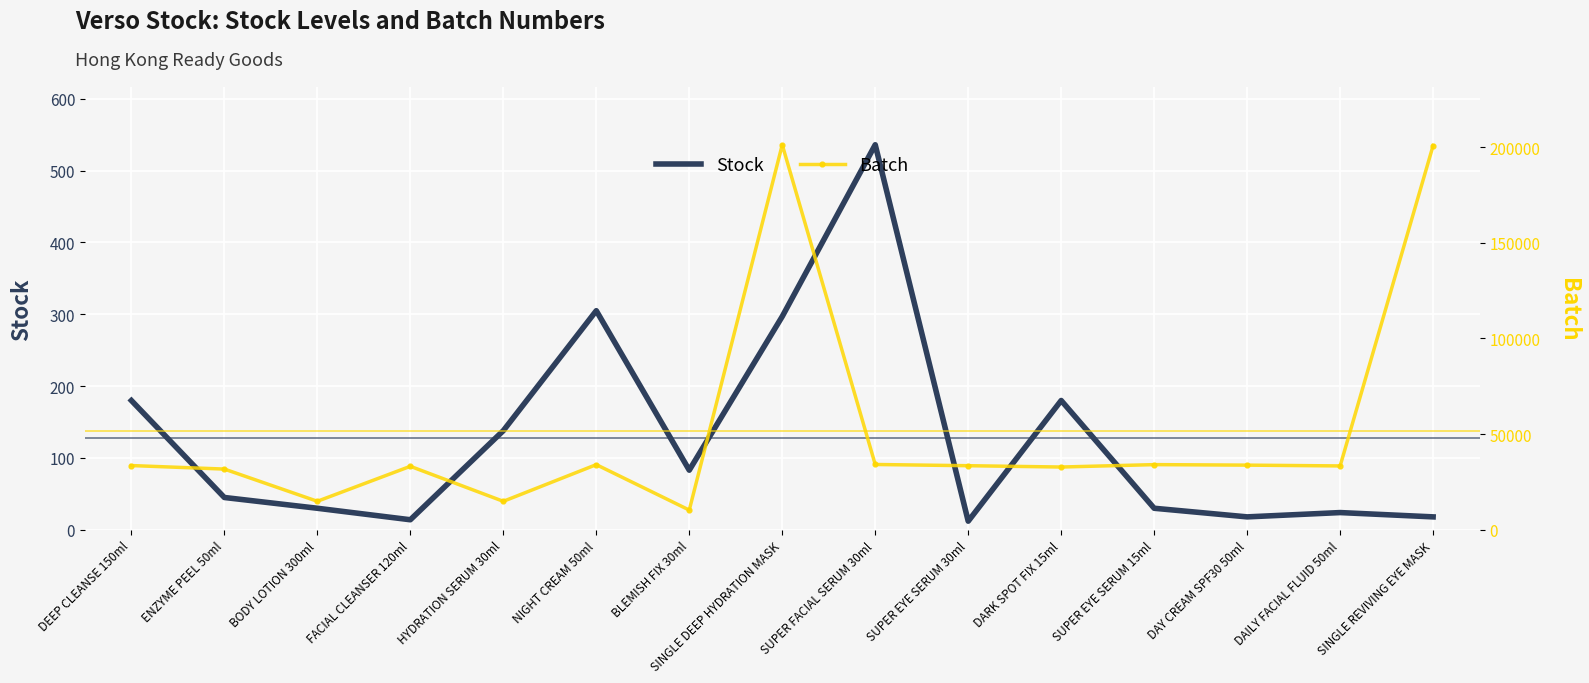

Is it true that Stock equals 297 at SINGLE DEEP HYDRATION MASK?

True